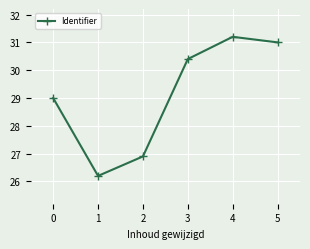

What is the change in value from 0 to 2?

-2.1